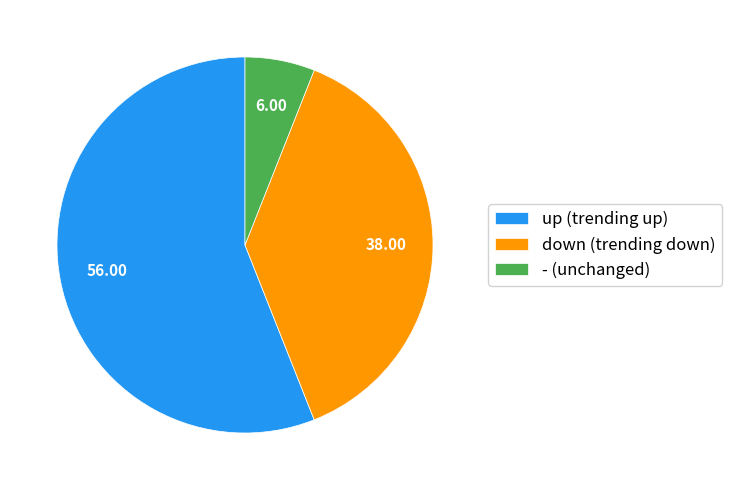

True or false: up accounts for 69% of the total.

False